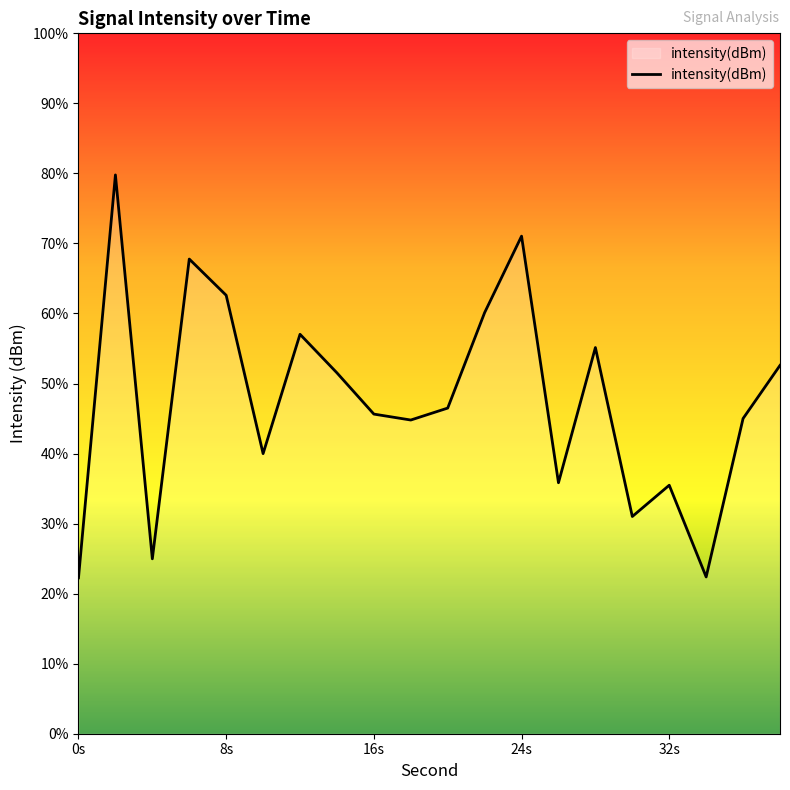

True or false: the data has more than 2 interior local peaks.

True